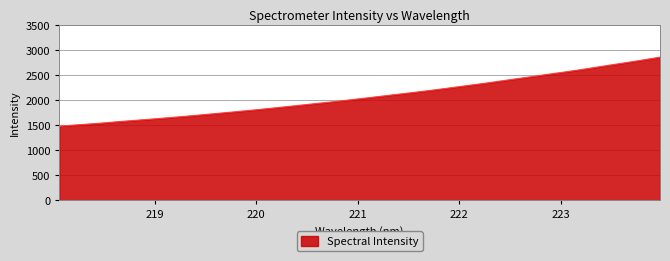

Count the number of data series in this chart.

1